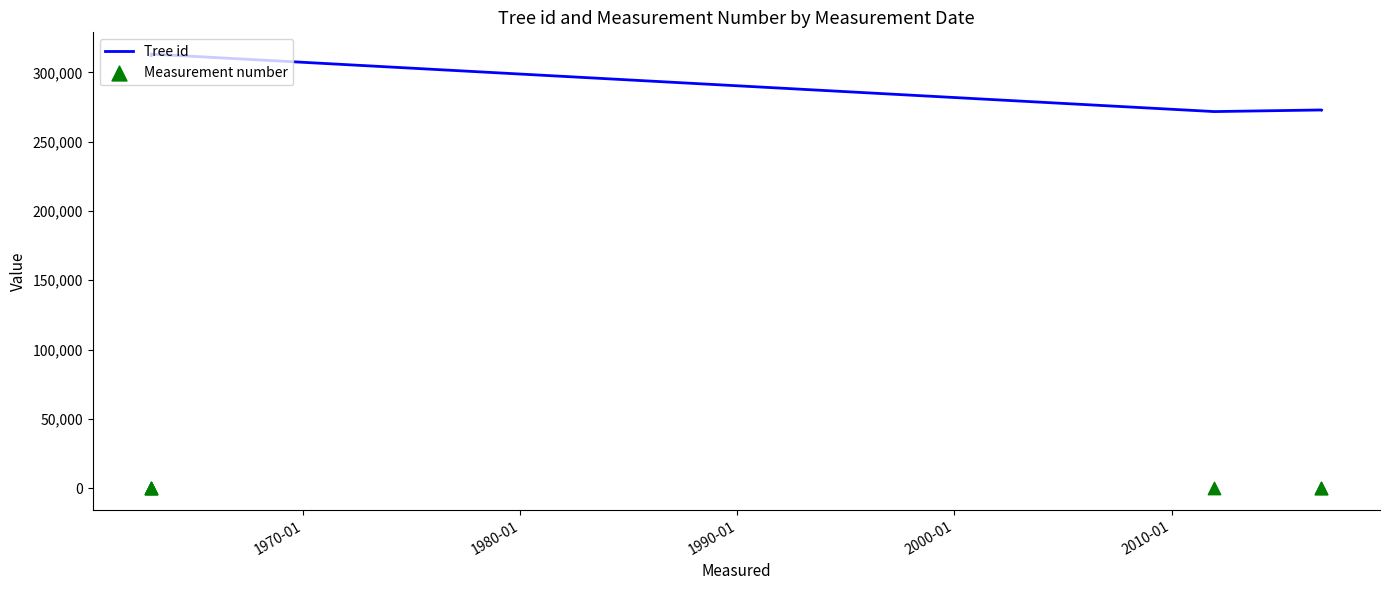

What are all the series names shown in the legend?

Tree id, Measurement number